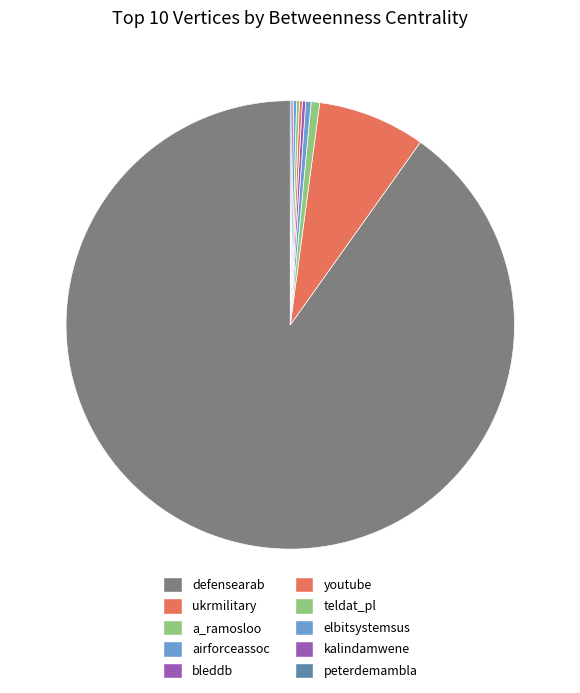

Which slice is the smallest?

kalindamwene